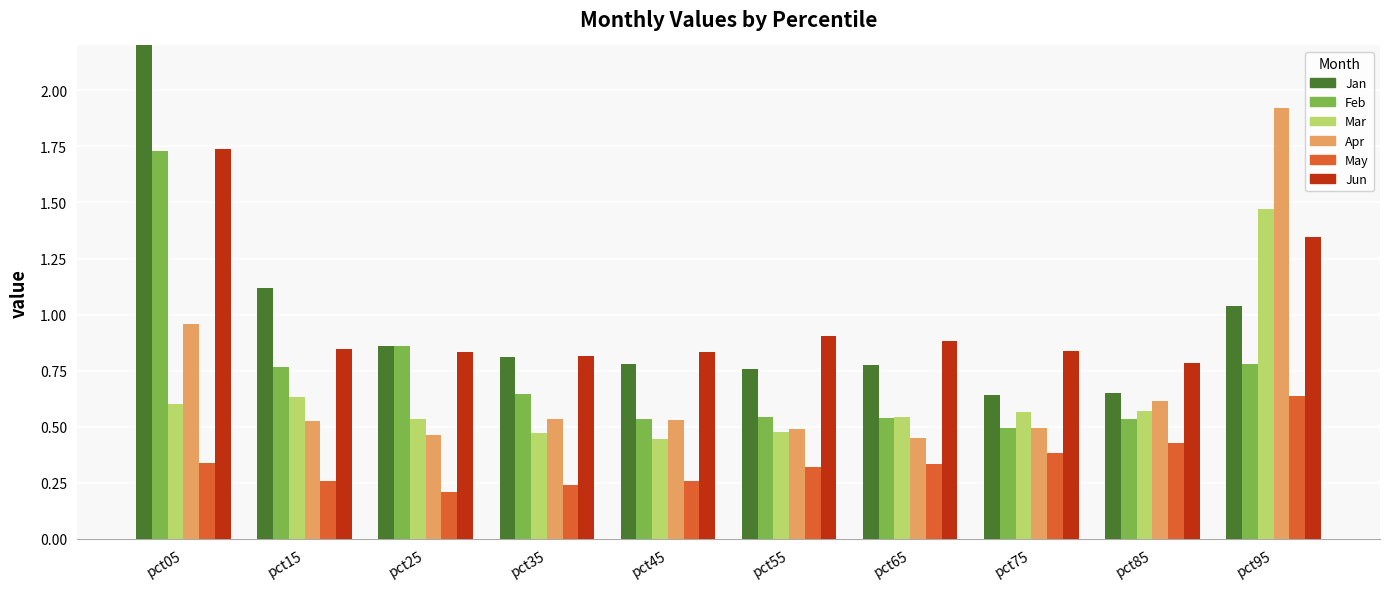

Reading left to right, extract all data points from this chart.

Jan: pct05=2.7	pct15=1.1	pct25=0.9	pct35=0.8	pct45=0.8	pct55=0.8	pct65=0.8	pct75=0.6	pct85=0.7	pct95=1.0
Feb: pct05=1.7	pct15=0.8	pct25=0.9	pct35=0.6	pct45=0.5	pct55=0.5	pct65=0.5	pct75=0.5	pct85=0.5	pct95=0.8
Mar: pct05=0.6	pct15=0.6	pct25=0.5	pct35=0.5	pct45=0.4	pct55=0.5	pct65=0.5	pct75=0.6	pct85=0.6	pct95=1.5
Apr: pct05=1.0	pct15=0.5	pct25=0.5	pct35=0.5	pct45=0.5	pct55=0.5	pct65=0.5	pct75=0.5	pct85=0.6	pct95=1.9
May: pct05=0.3	pct15=0.3	pct25=0.2	pct35=0.2	pct45=0.3	pct55=0.3	pct65=0.3	pct75=0.4	pct85=0.4	pct95=0.6
Jun: pct05=1.7	pct15=0.8	pct25=0.8	pct35=0.8	pct45=0.8	pct55=0.9	pct65=0.9	pct75=0.8	pct85=0.8	pct95=1.3